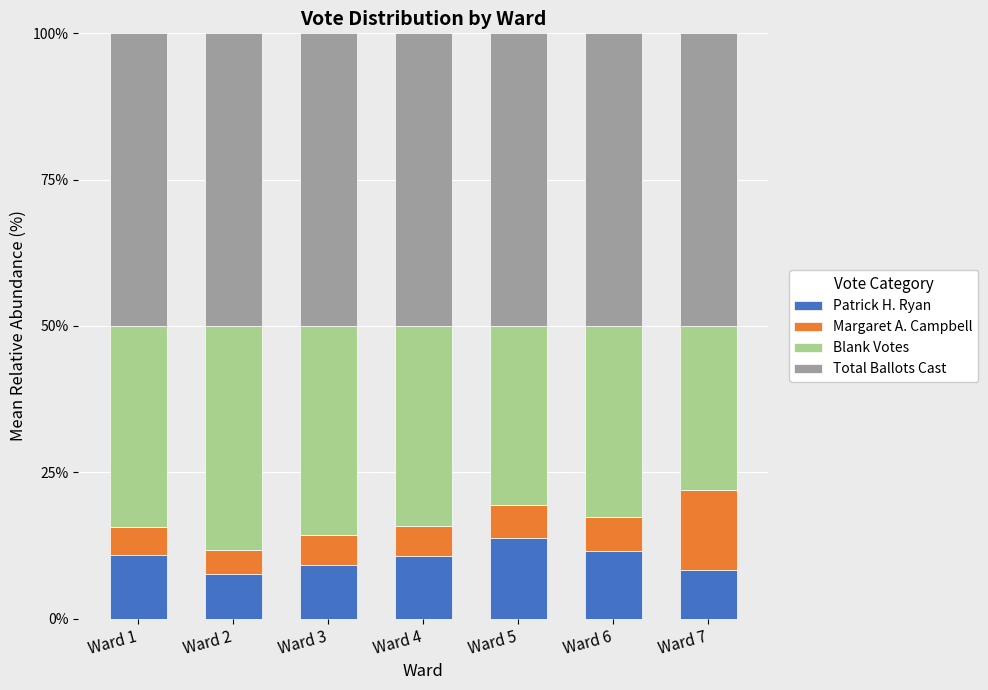

The value of Patrick H. Ryan at Ward 6 is 19.5. True or false?

False